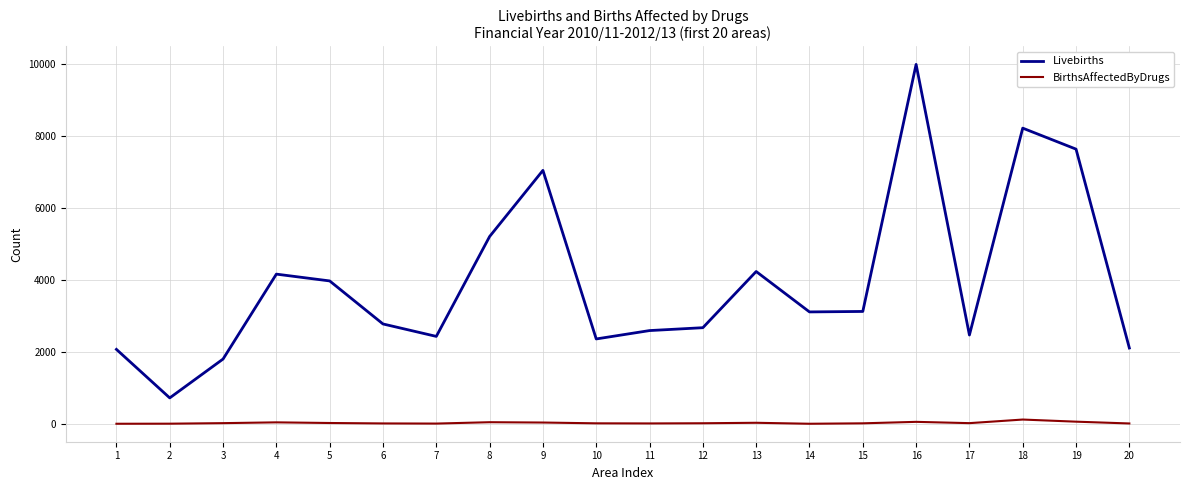

Is the value of Livebirths at 2 greater than the value of BirthsAffectedByDrugs at 7?

Yes